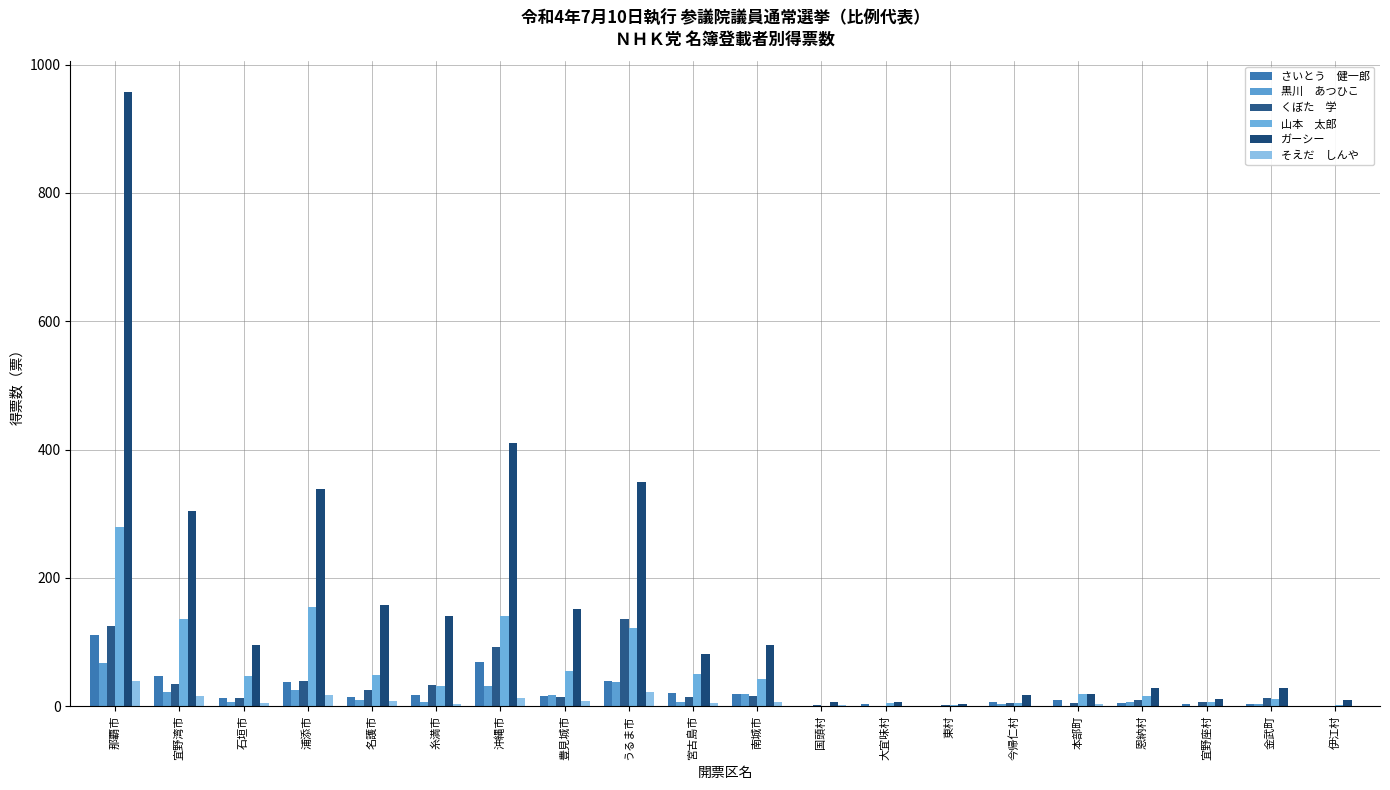

Between 東村 and 宜野座村, which is larger?

宜野座村